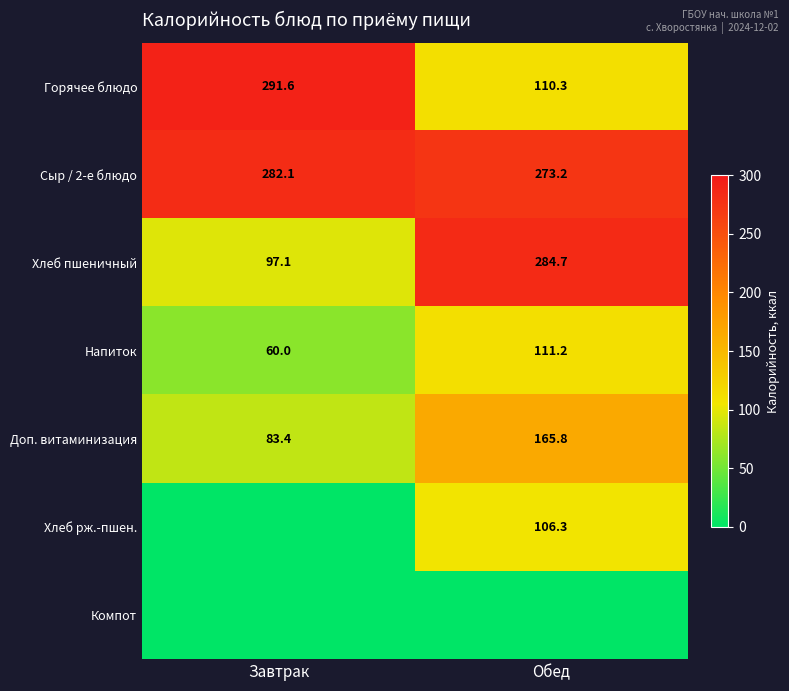

Rank the categories by Хлеб пшеничный value from lowest to highest.

Завтрак, Обед